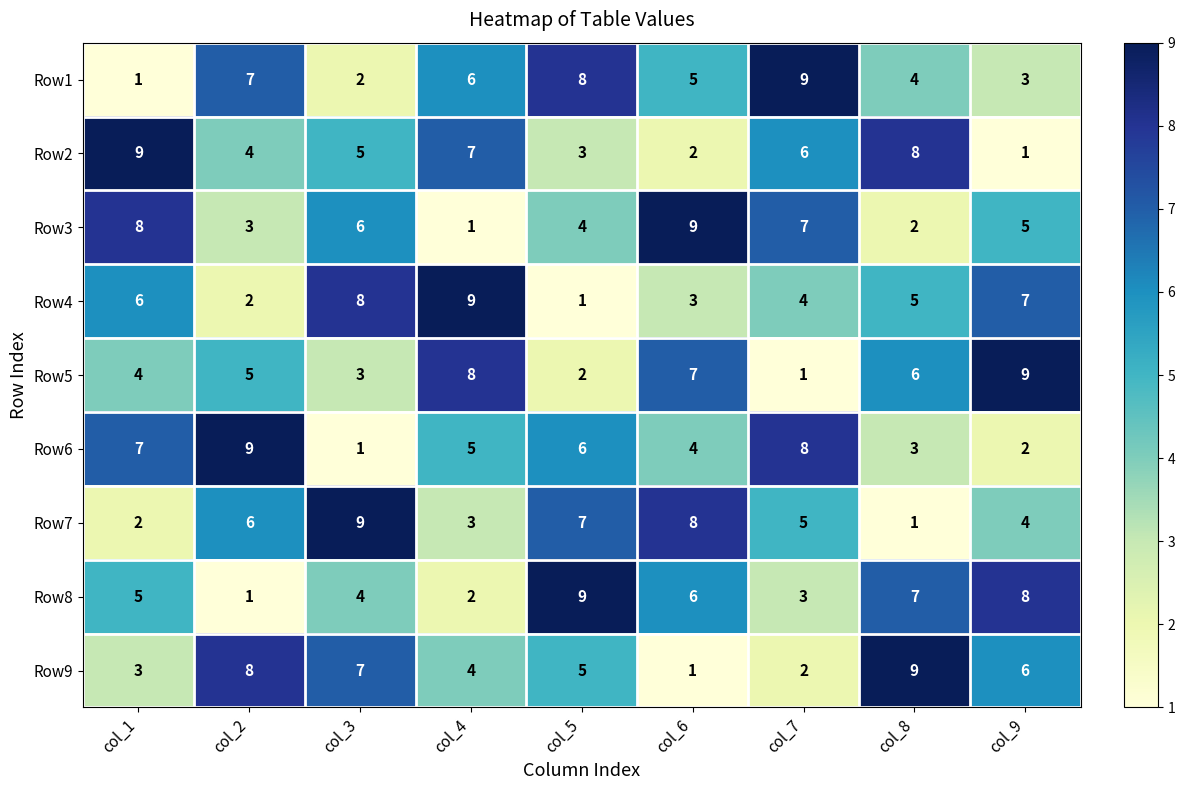

The Row8 series shows 2 at col_2. True or false?

False